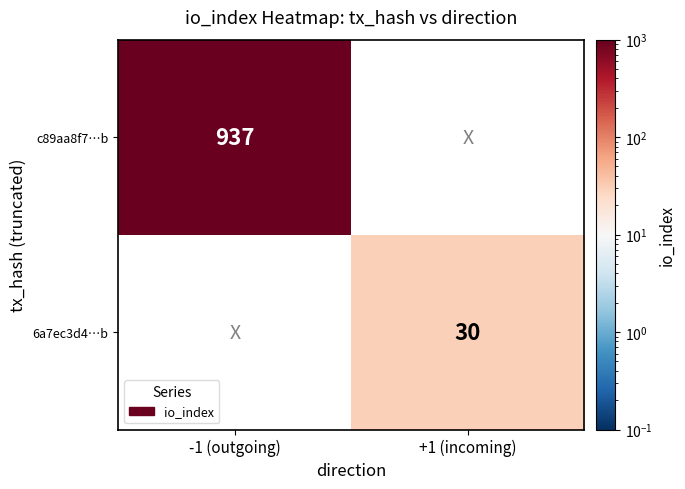

True or false: 6a7ec3d4…b has a value of 50 at +1 (incoming).

False